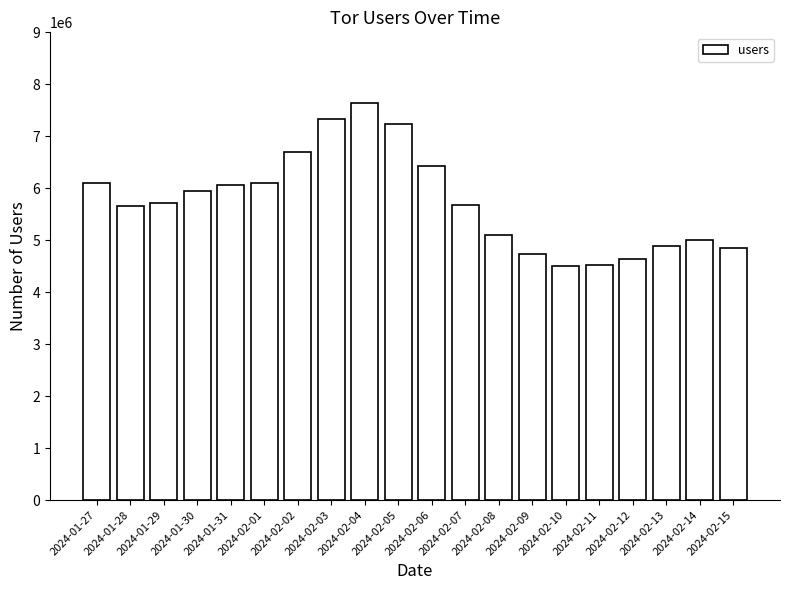

What is the difference between the values at 2024-02-01 and 2024-02-02?

595675